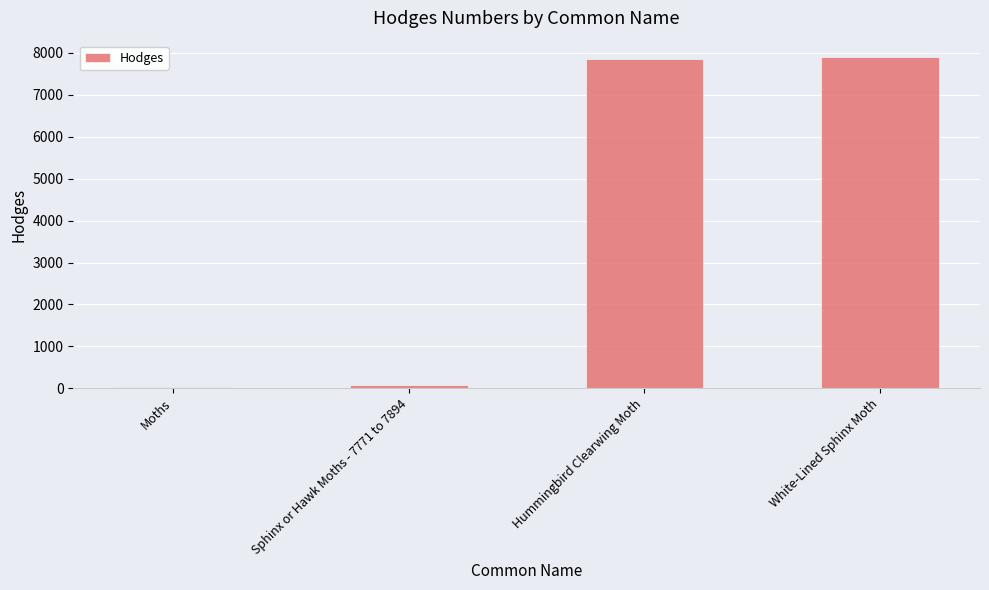

Reading left to right, transcribe all the data shown in this chart.

Moths=29.0	Sphinx or Hawk Moths - 7771 to 7894=89.4	Hummingbird Clearwing Moth=7853.0	White-Lined Sphinx Moth=7894.0